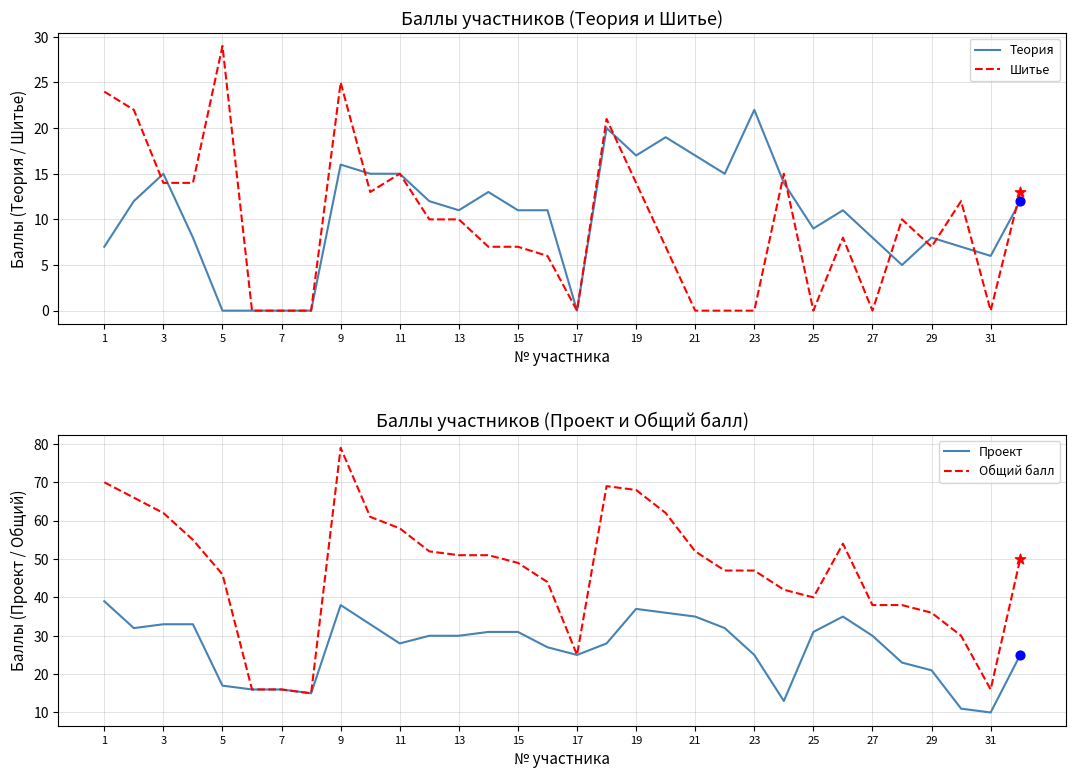

Is the value of Шитье at 3 greater than the value of Теория at 19?

No